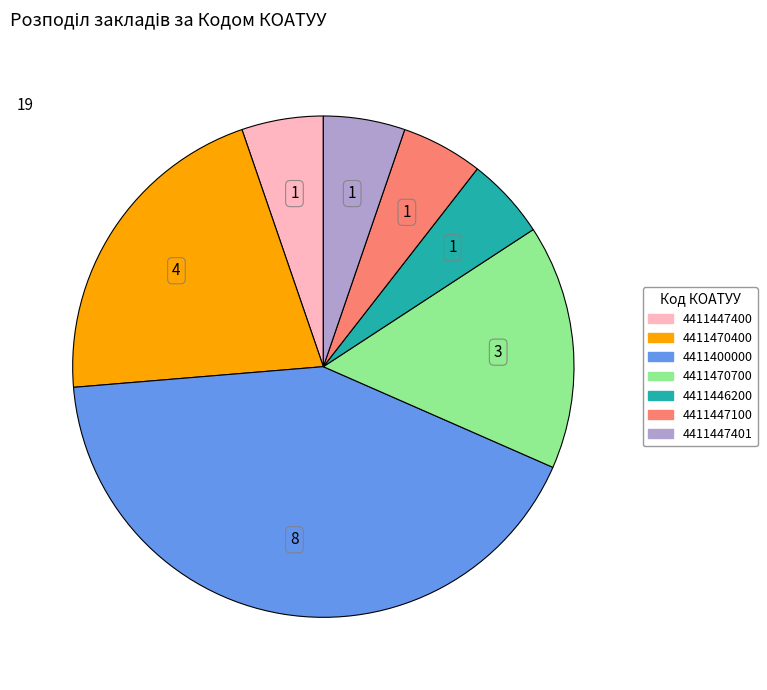

Which category has the biggest portion of the pie?

4411400000